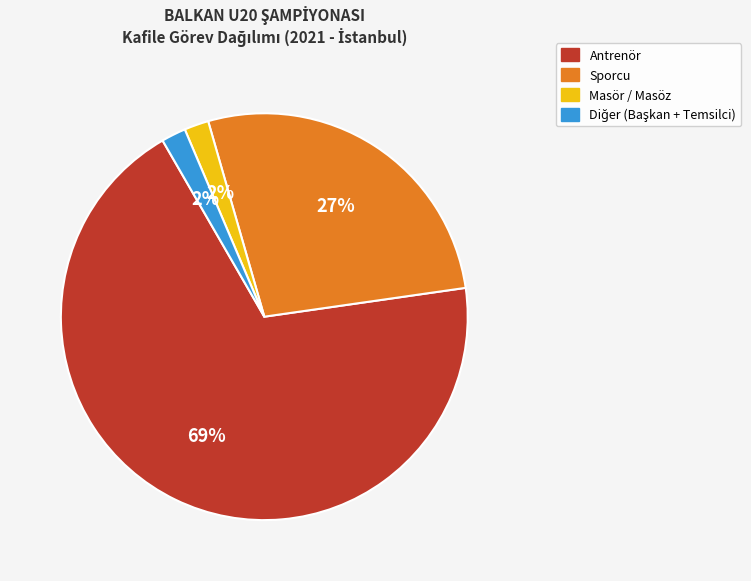

To the nearest percent, what is the average slice percentage?

25%